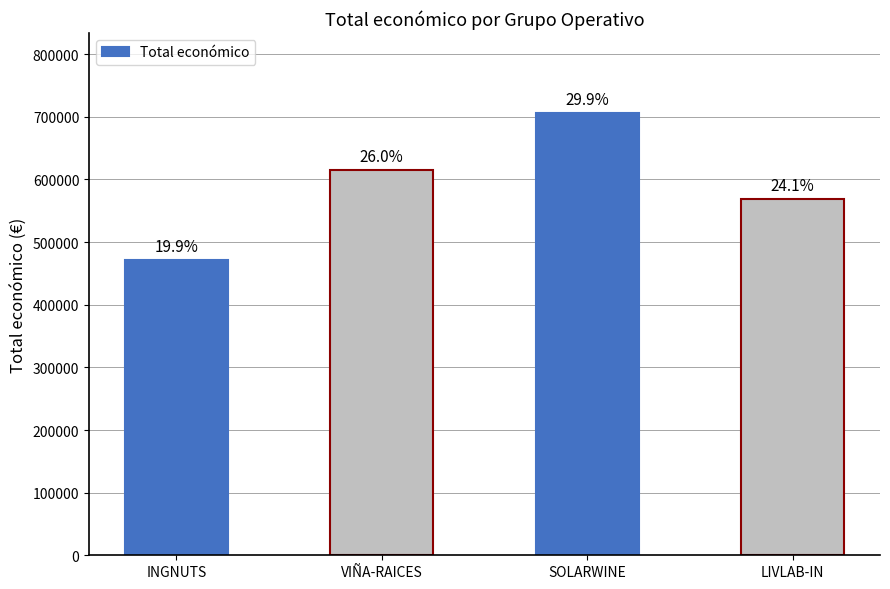

How many bars are there in total?

4